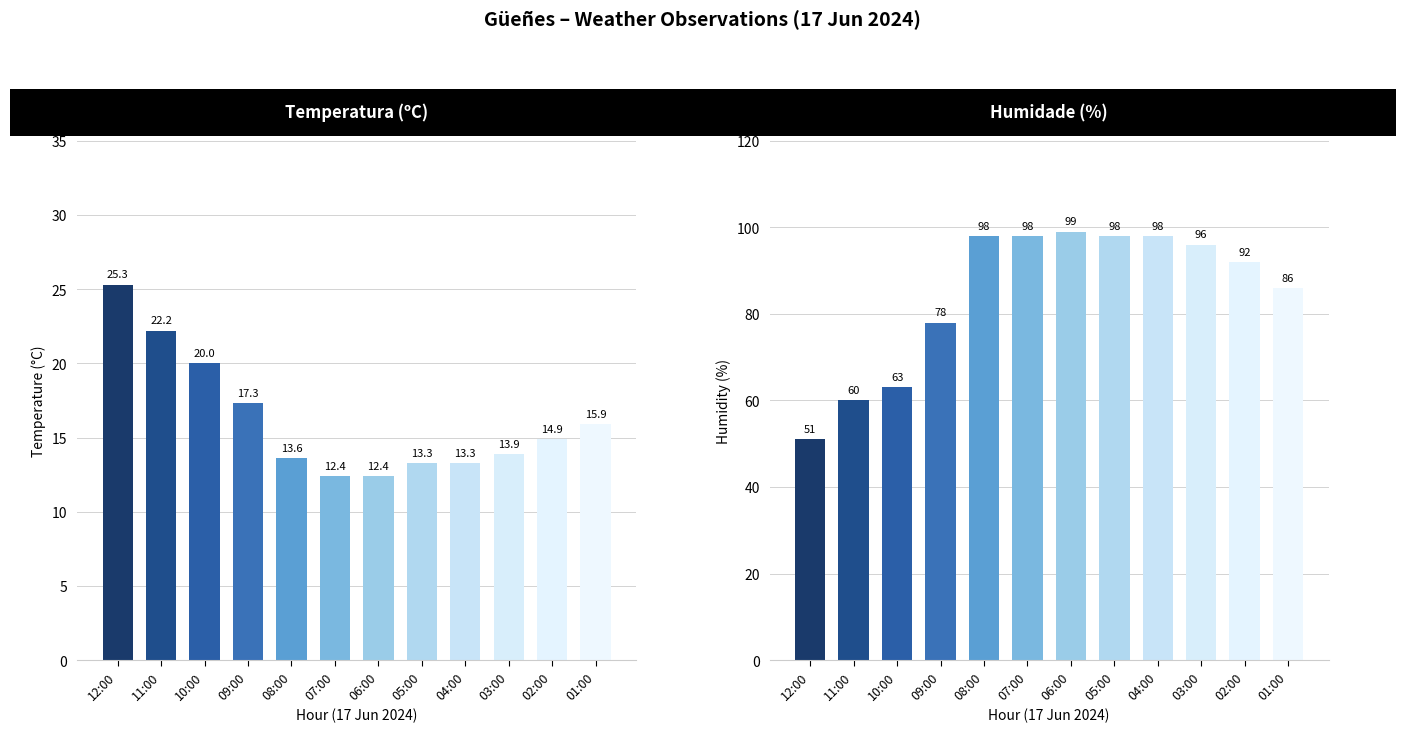

At which label does Temperatura (ºC) reach its peak?

12:00